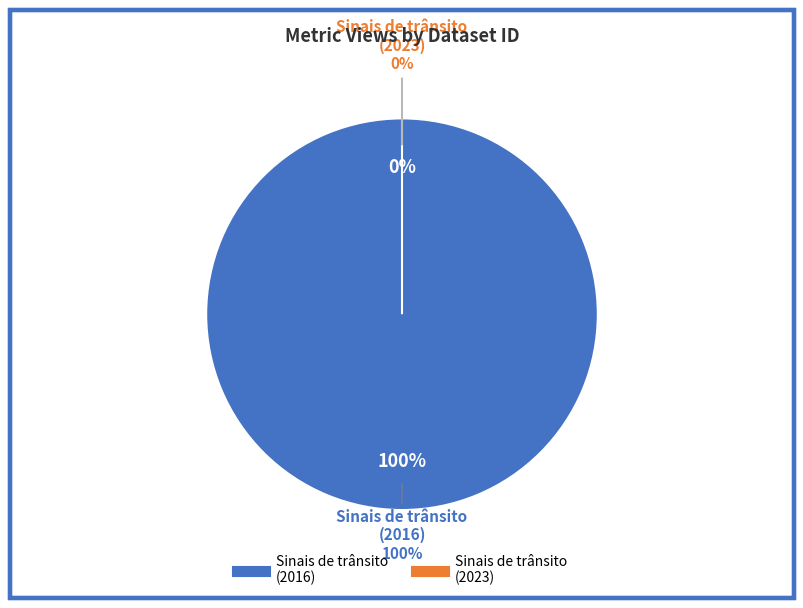

Which slice is the smallest?

649cd796078190ea9f2176ff